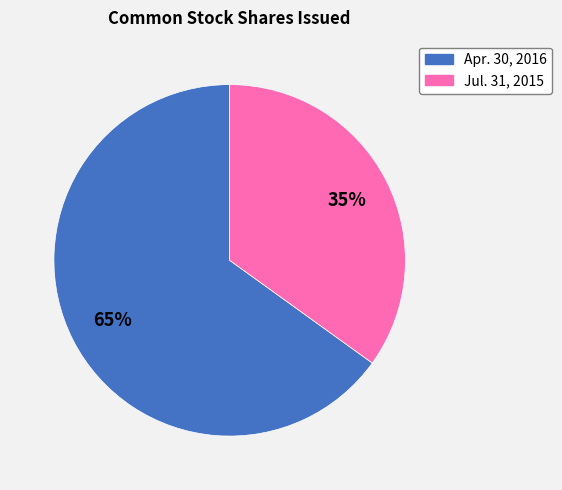

How many slices are in this pie chart?

2